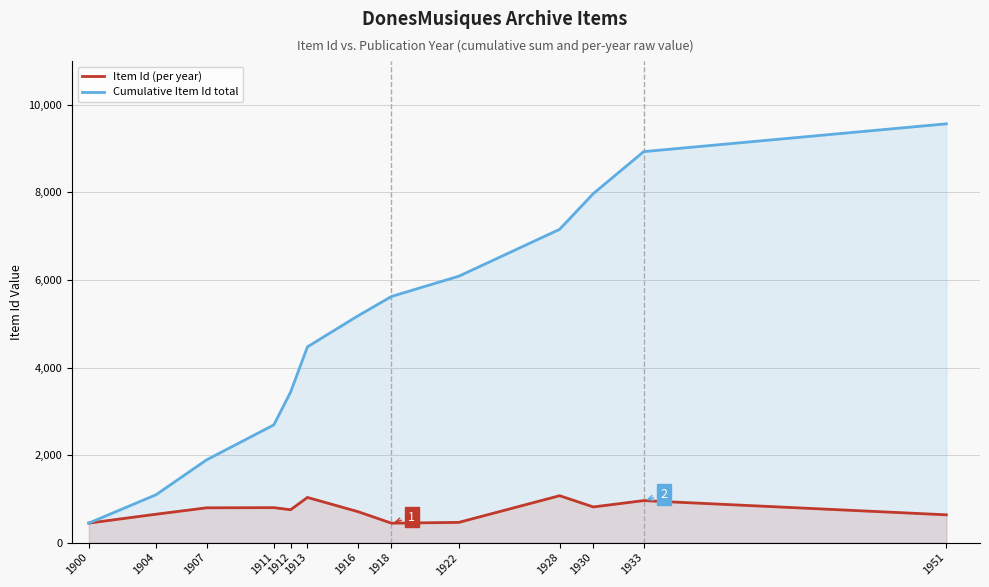

How many series are shown in this chart?

2